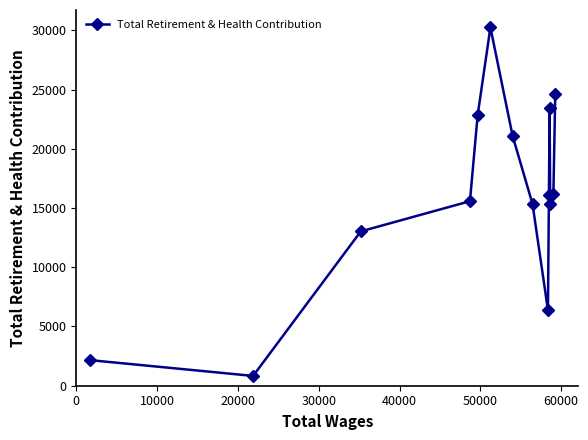

What is the value of the 7th point from the left?

21086